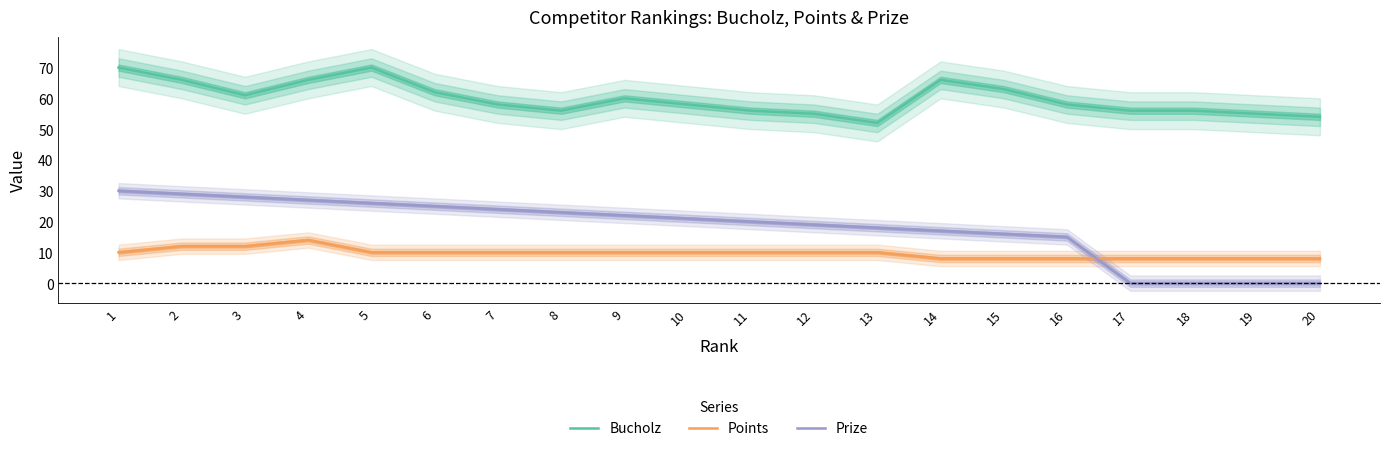

The value of Points at 3 is 21. True or false?

False